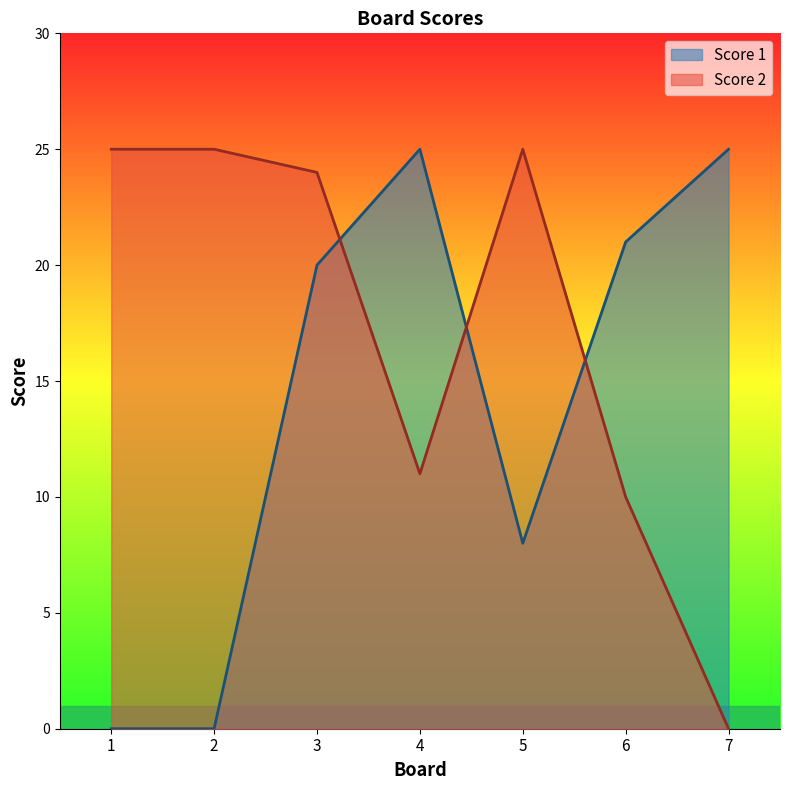

Which category has the lowest value in the Score 1 series?

1